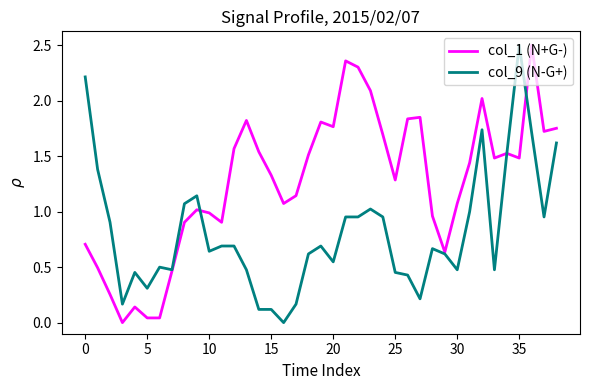

Rank the series by their average value, from lowest to highest.

col_9 (N-G+), col_1 (N+G-)